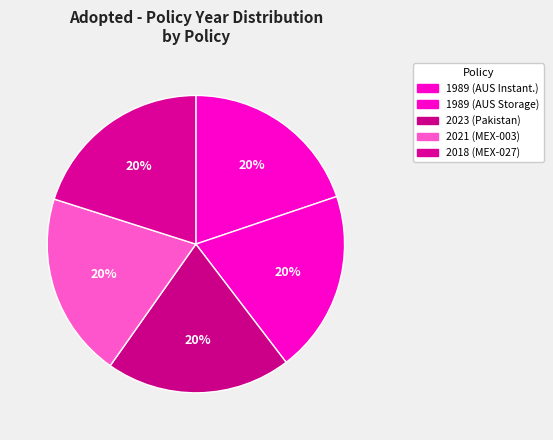

Count the number of slices in the pie.

5